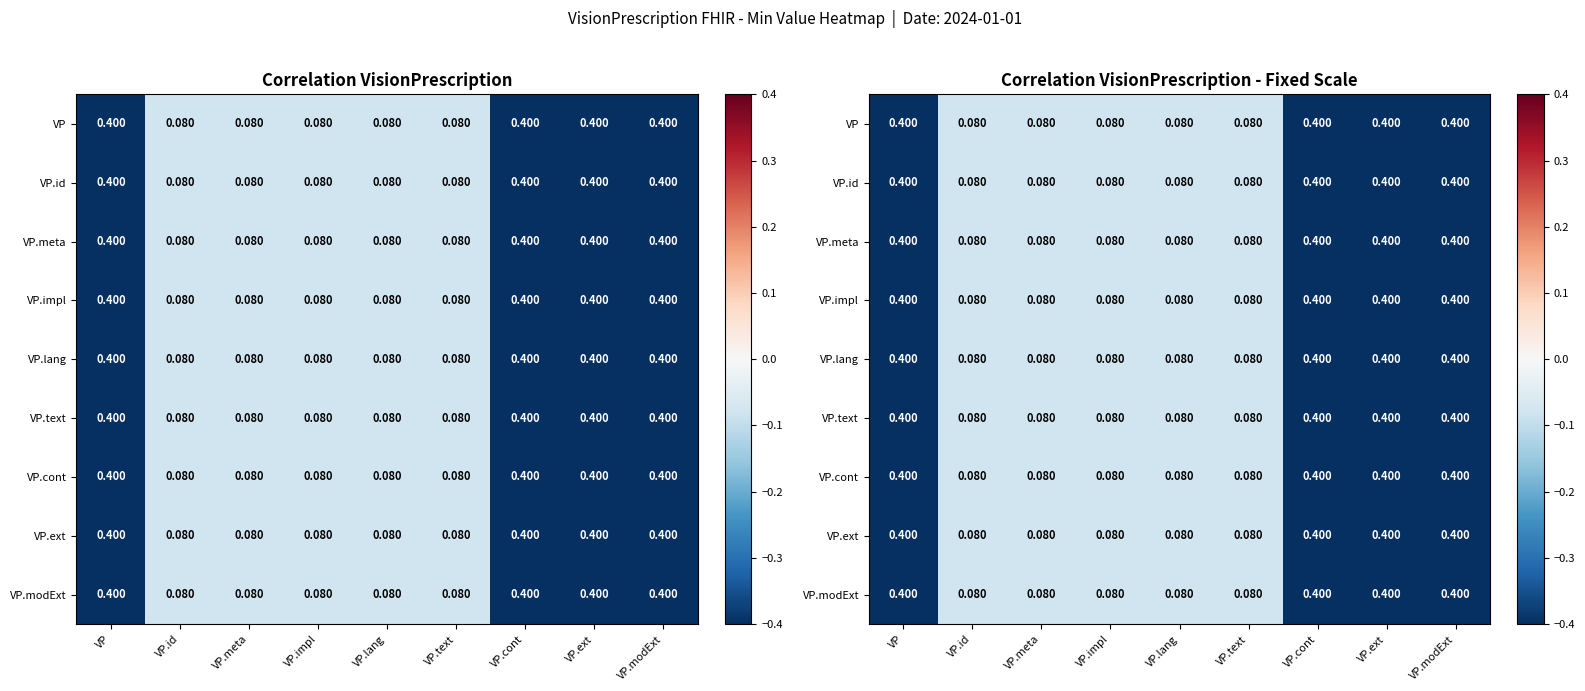

Between VP.lang and VP.text, which is larger?

VP.lang